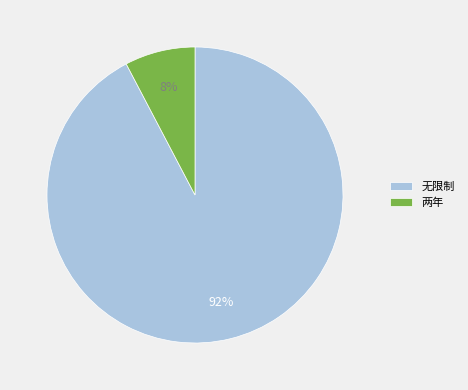

Count the number of slices in the pie.

2